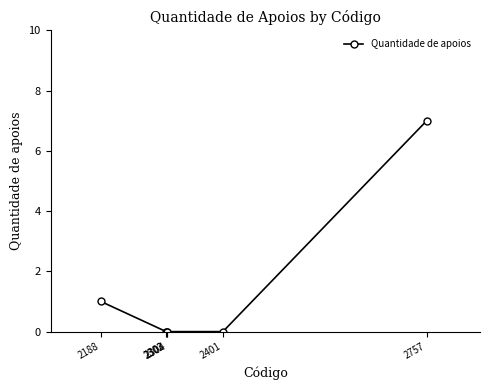

What is the value of the 6th point from the left?

7